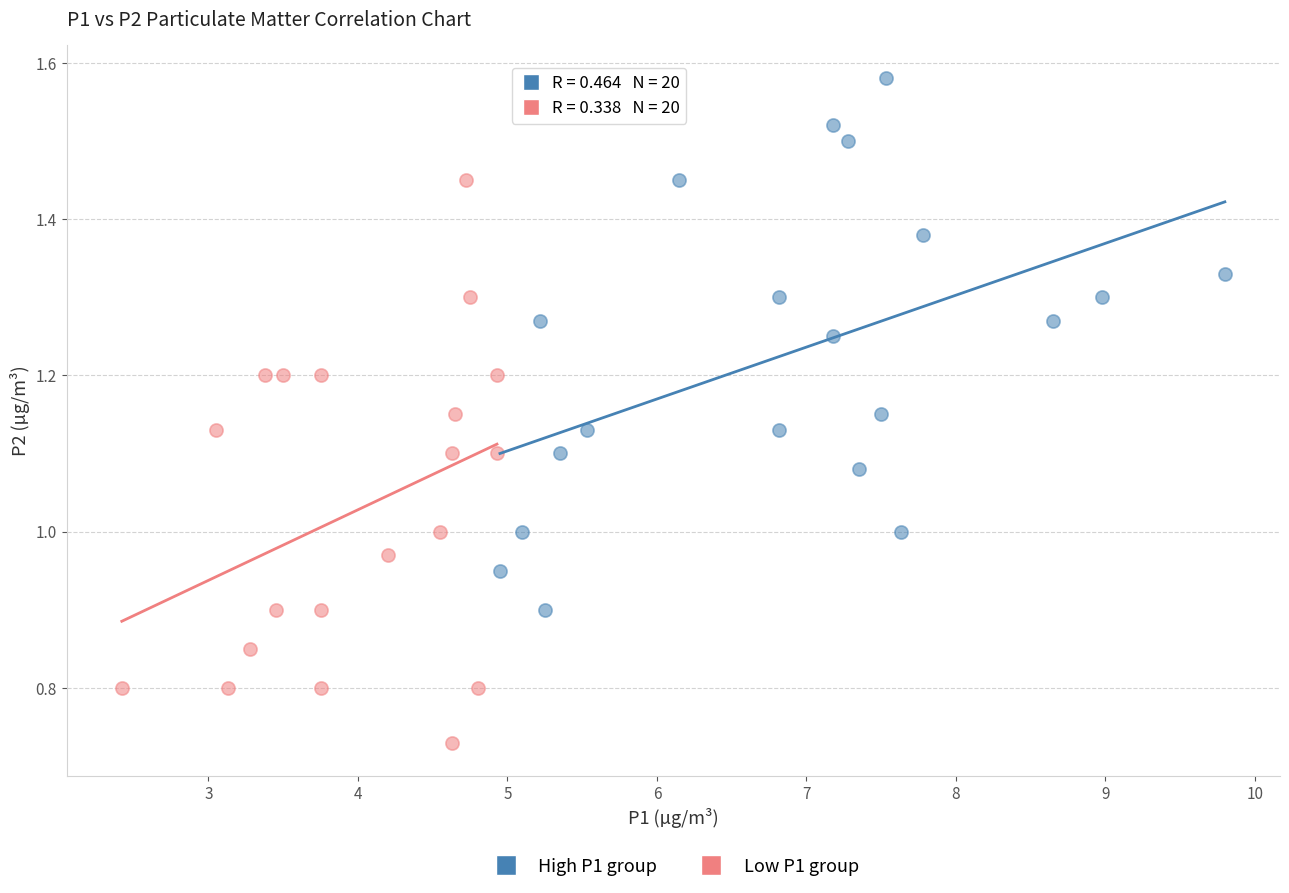

Which series reaches the minimum Y coordinate?

Low P1 group